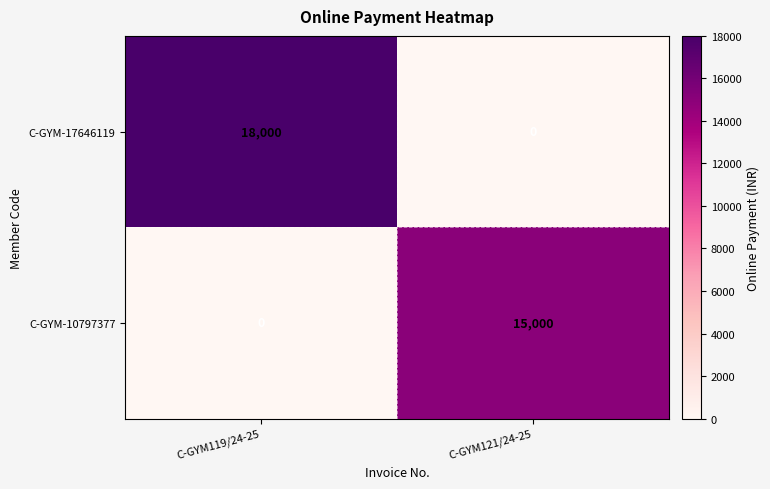

The value of C-GYM-17646119 at C-GYM119/24-25 is 18000. True or false?

True